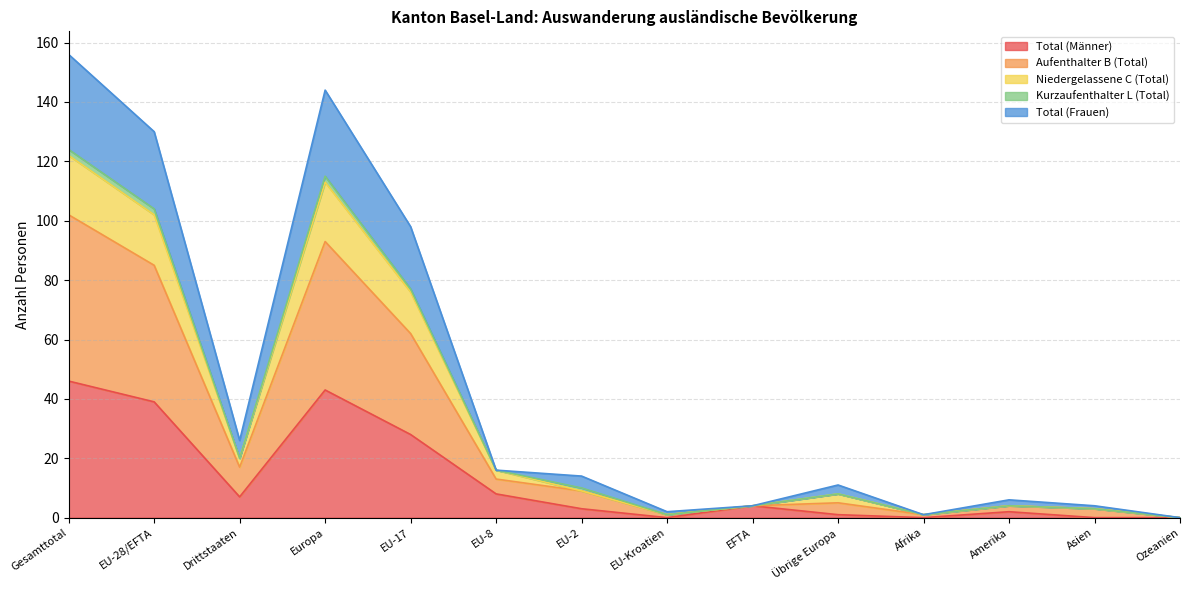

The value of Total (Männer) at EU-Kroatien is 21. True or false?

False